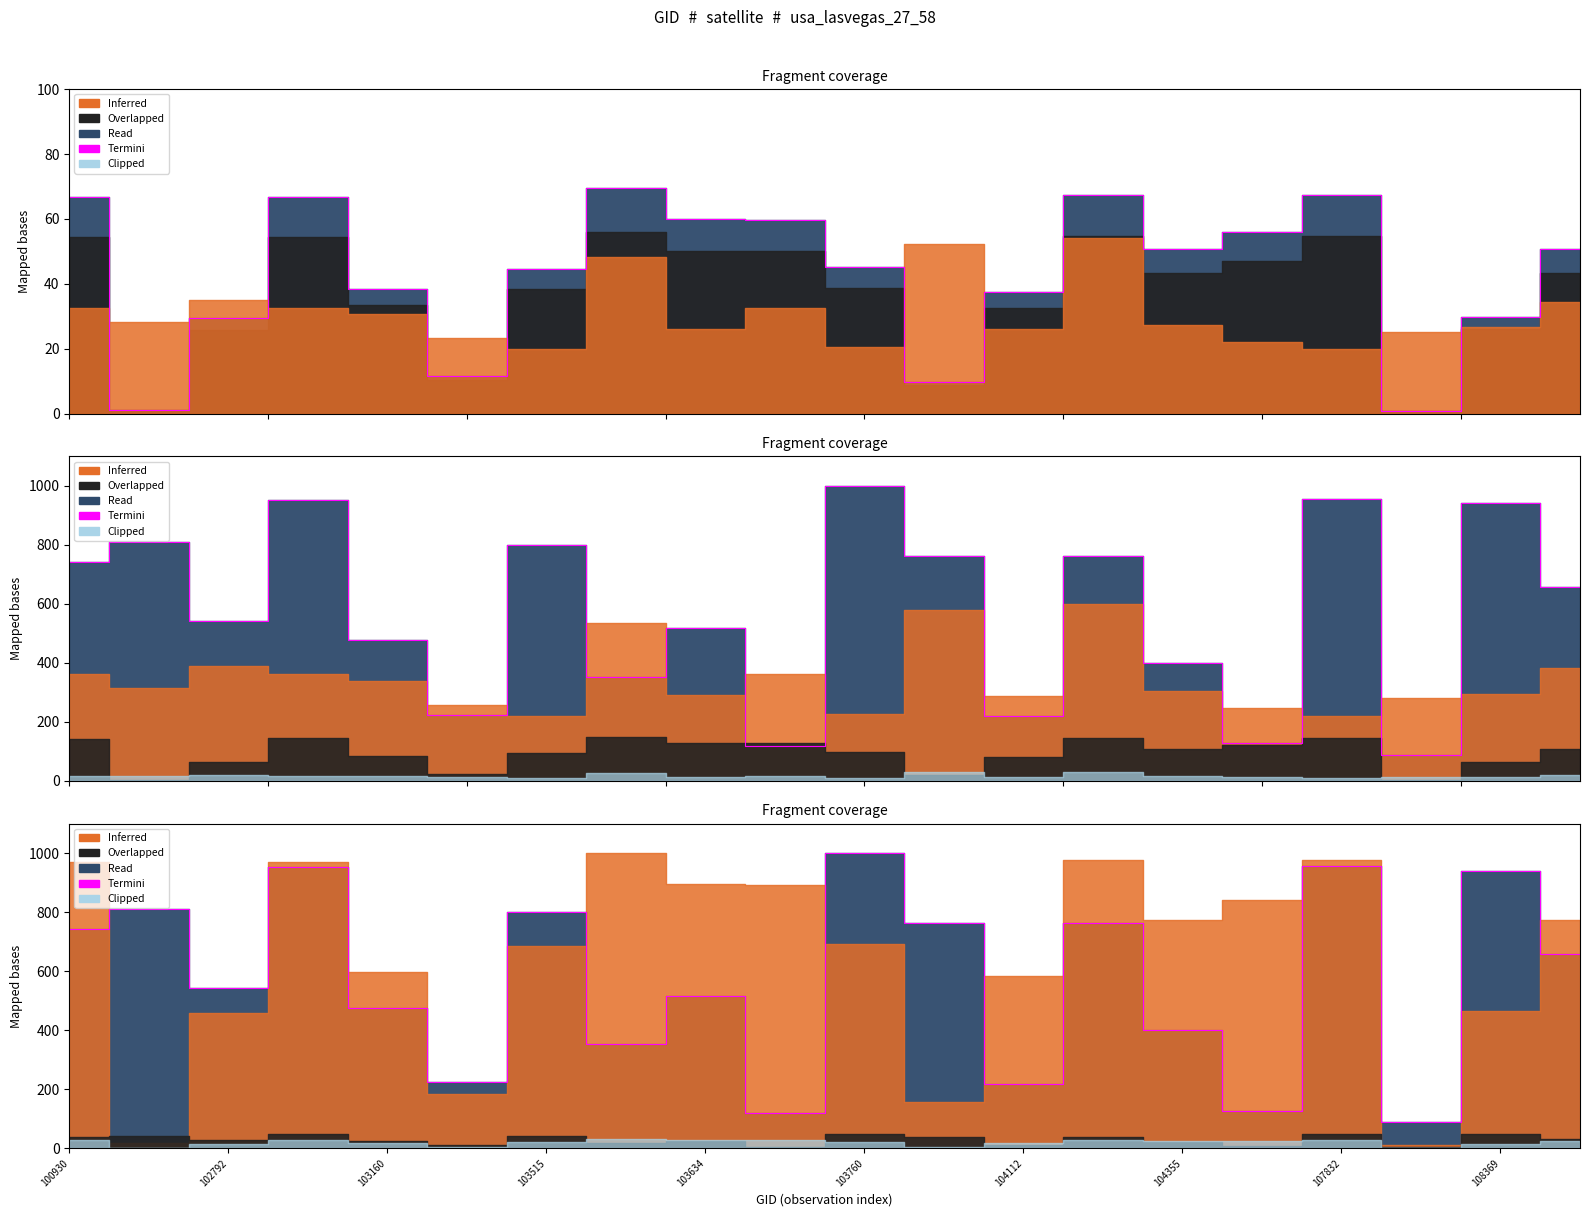

How many interior local valleys (lower than both neighbors) does the data have?

7